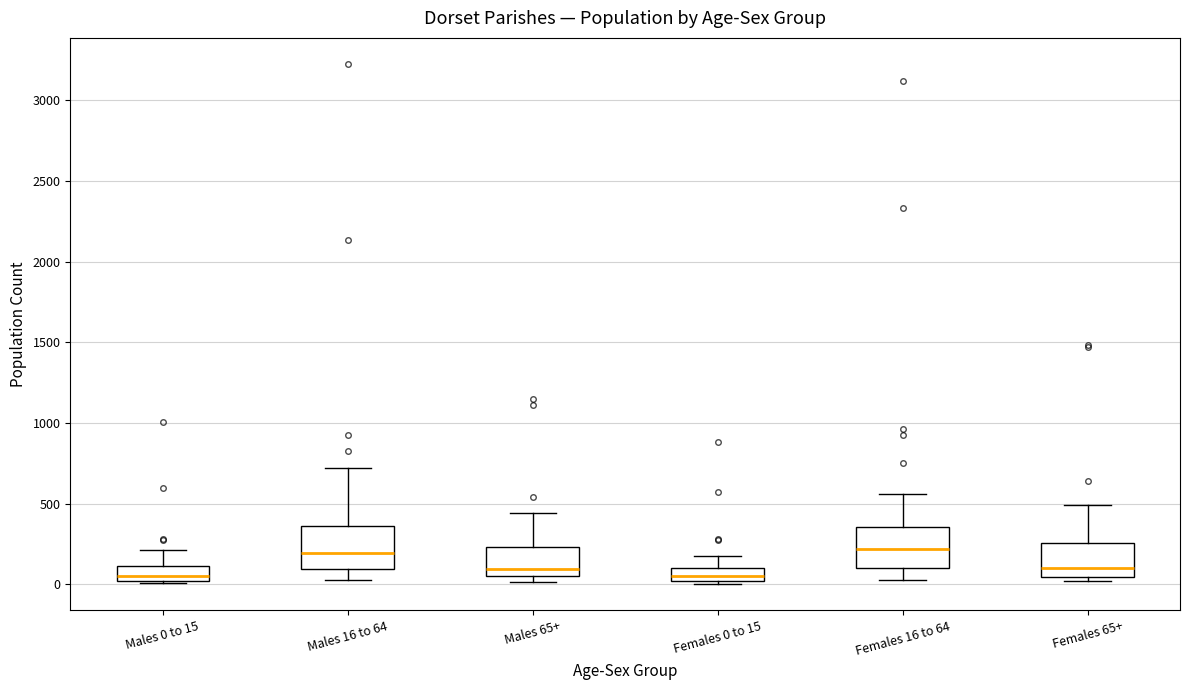

Where does the upper whisker of the box for Females 0 to 15 end on the y-axis? The values are not printed on the chart, so give them approximately, as read against the axis.

150